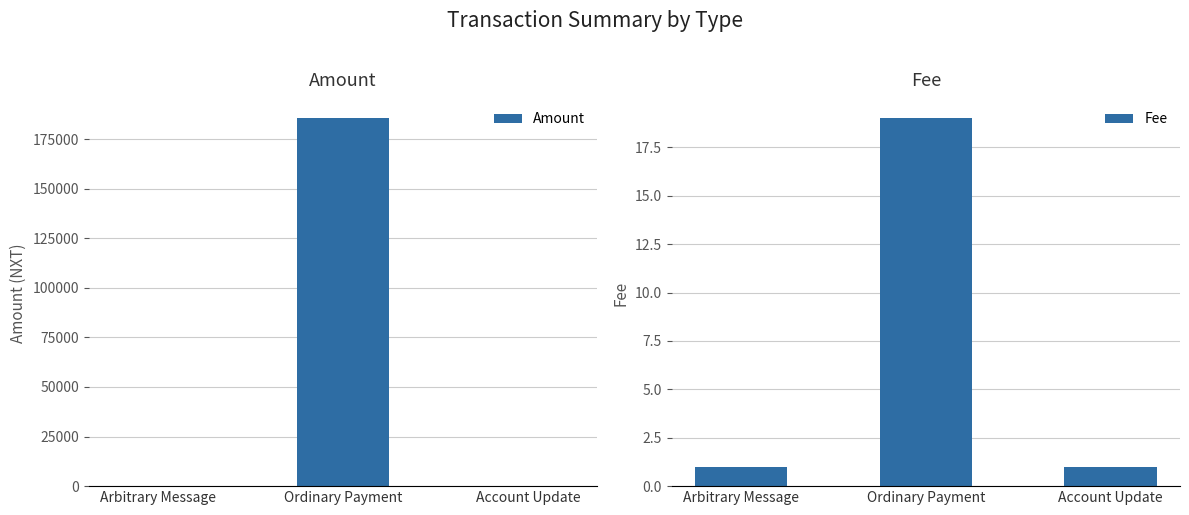

Which series has the largest range (max minus min)?

Amount